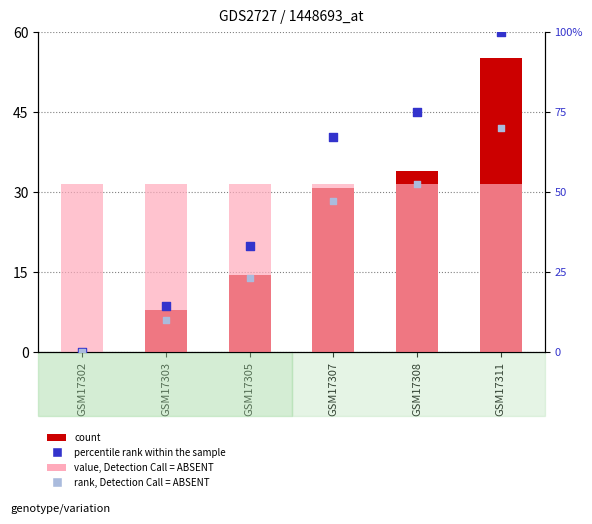

Which series contains the lowest Y value?

count